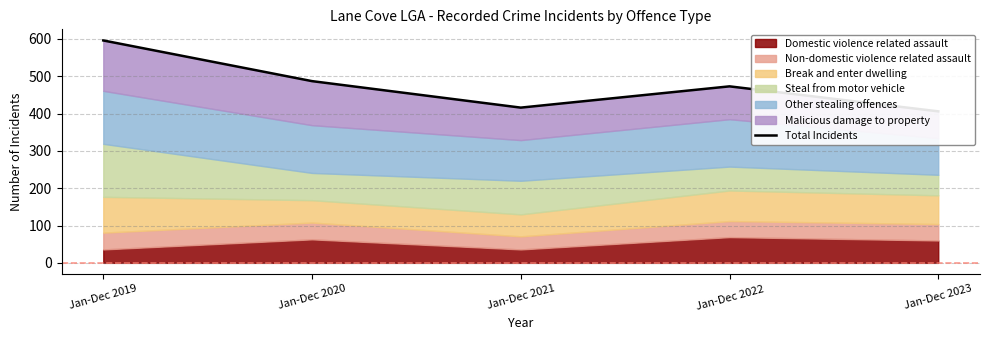

List the labels in order of value, smallest first.

Jan-Dec 2023, Jan-Dec 2021, Jan-Dec 2022, Jan-Dec 2020, Jan-Dec 2019